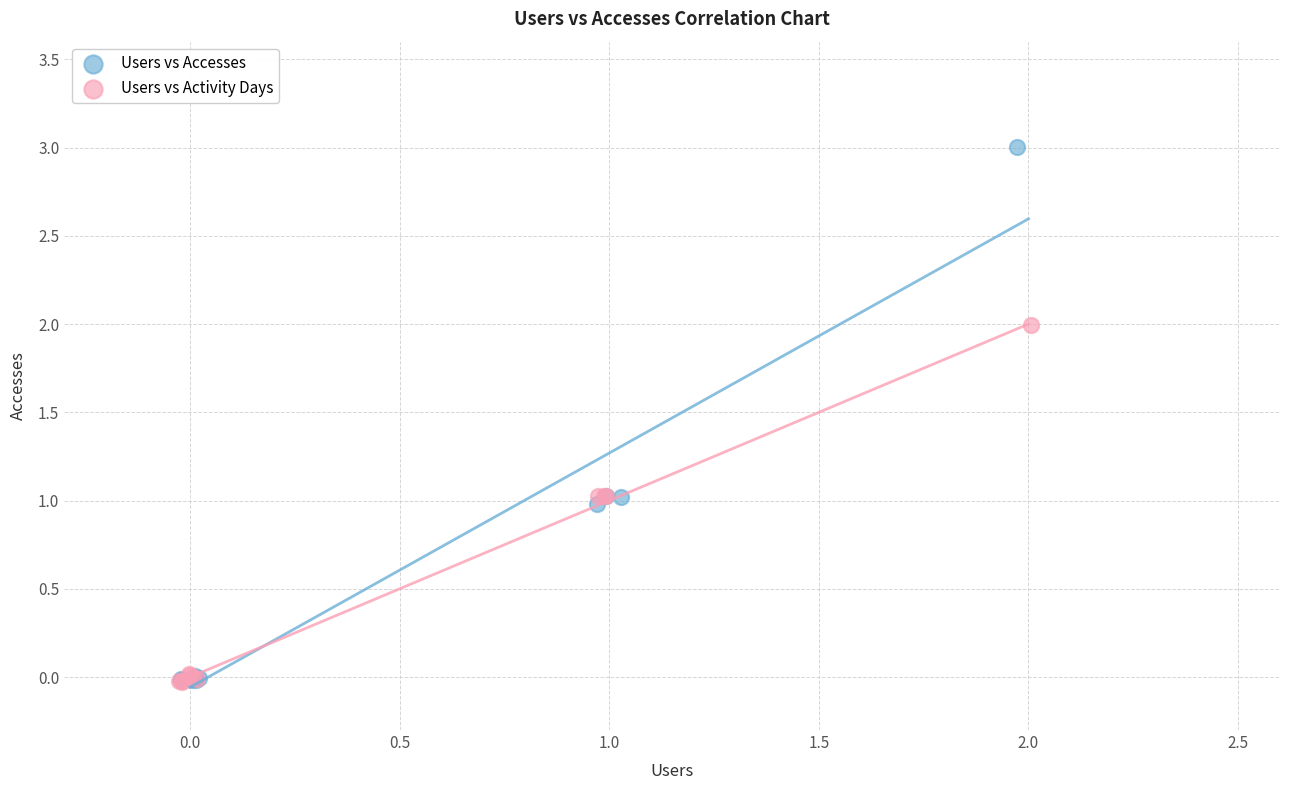

Which series has the widest spread of Y values?

Users vs Accesses